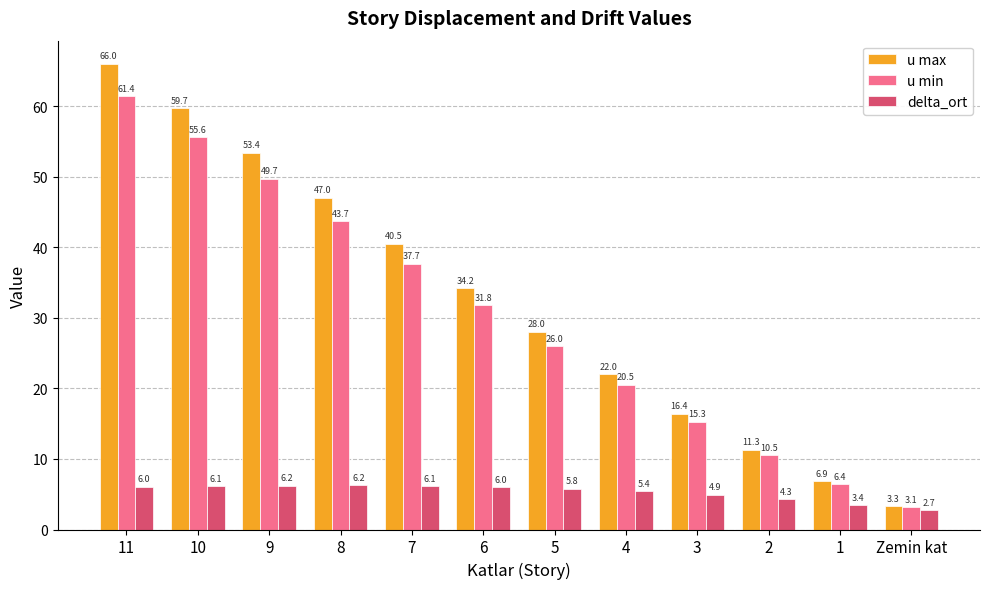

What is the minimum value for delta_ort?

2.7